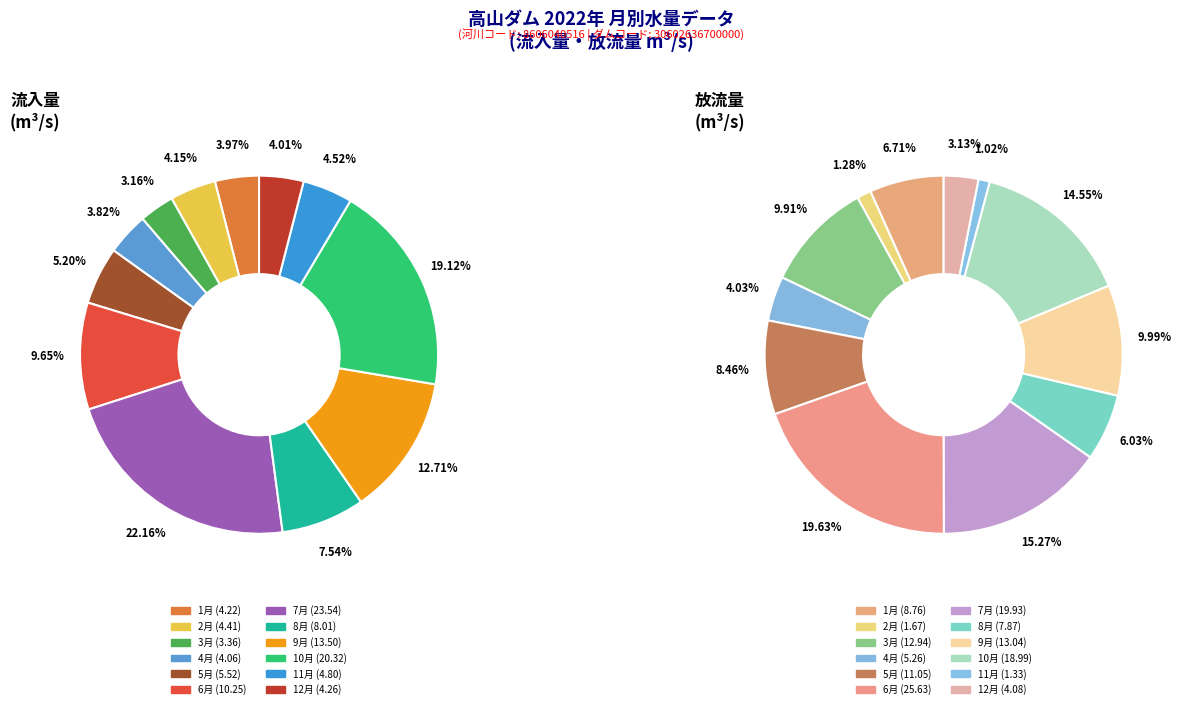

What is the change in value from 4月 to 11月?

+0.7